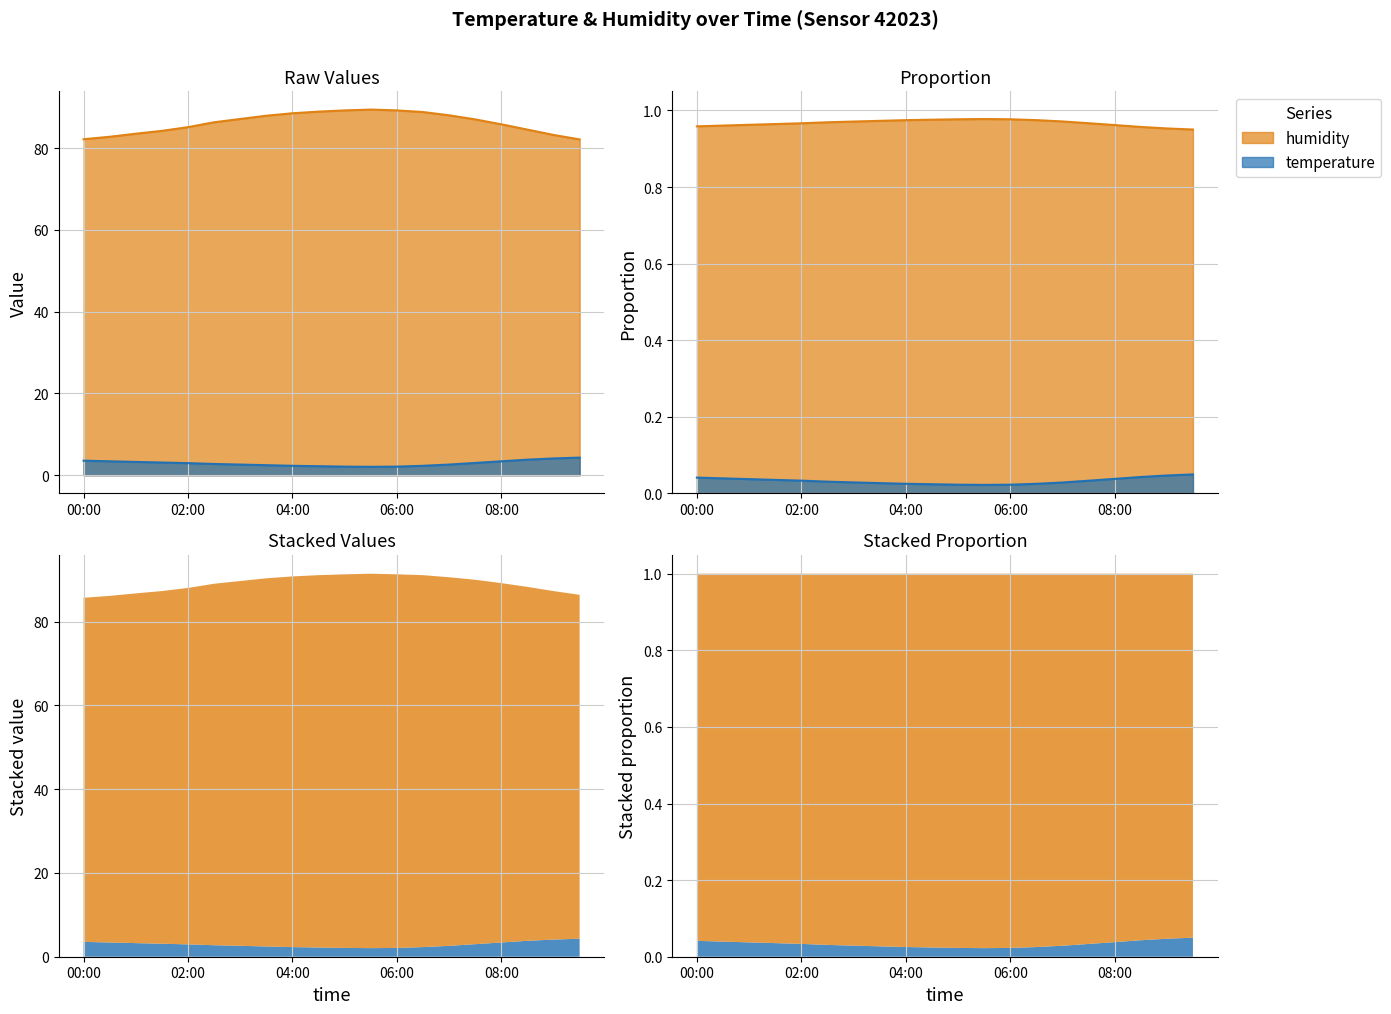

At 01:00, list the series in order from largest to smallest.

humidity, temperature